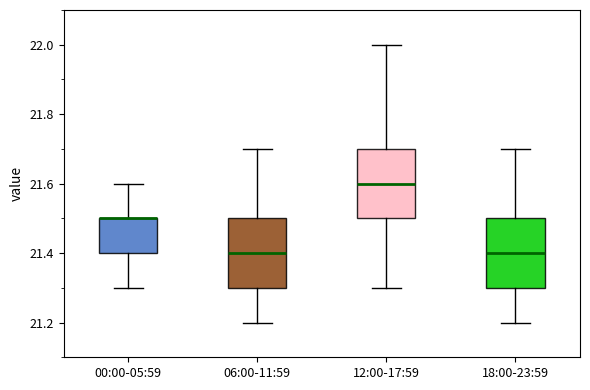

Reading left to right, read every box against the y-axis: the position of its median line, the range the box covers, and the ends of its whiskers. The values are not printed on the chart, so give them approximately, as read against the axis.

00:00-05:59: median 21.5 (drawn on the box's upper edge), box 21.4 to 21.5, whiskers 21.3 to 21.6
06:00-11:59: median 21.4, box 21.3 to 21.5, whiskers 21.2 to 21.7
12:00-17:59: median 21.6, box 21.5 to 21.7, whiskers 21.3 to 22.0
18:00-23:59: median 21.4, box 21.3 to 21.5, whiskers 21.2 to 21.7